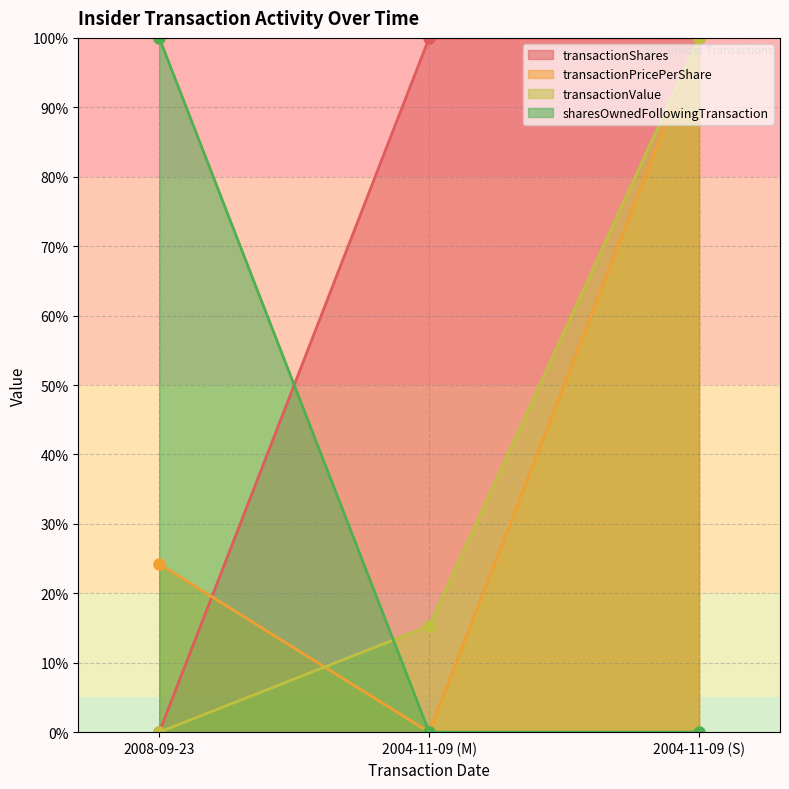

At which category does the chart reach its peak across all series?

2004-11-09 (M)